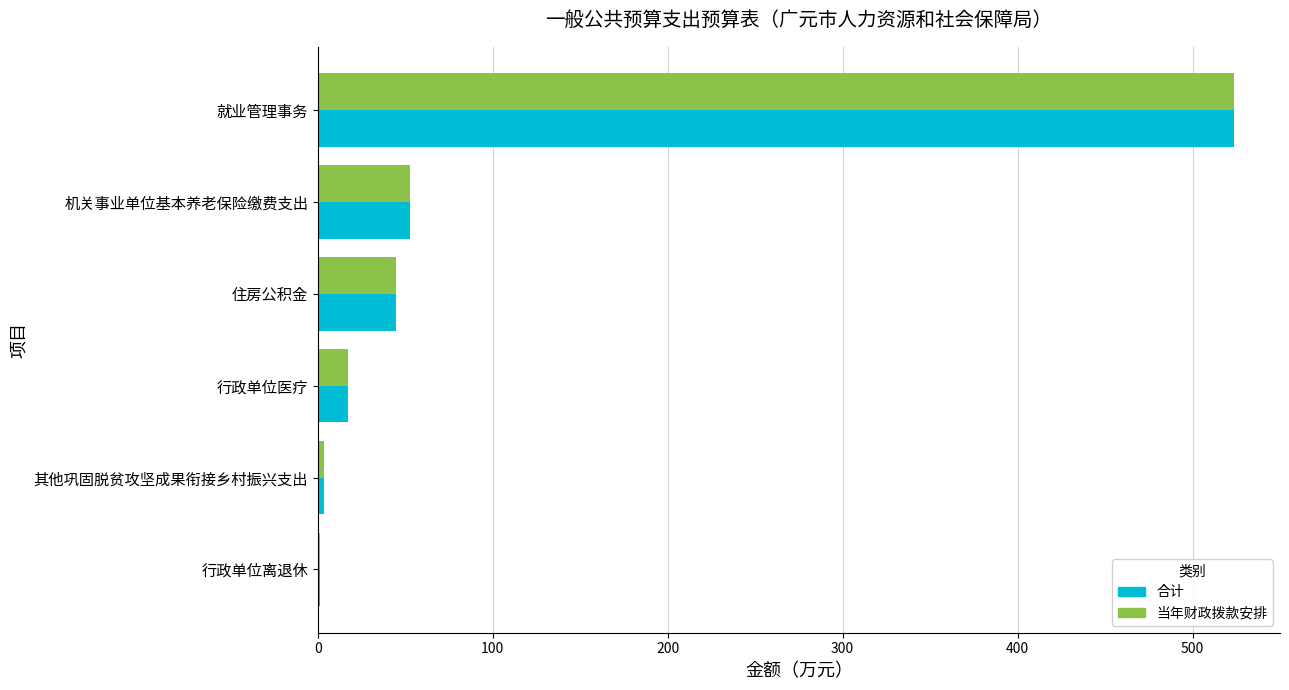

What is the approximate value of 当年财政拨款安排 at 就业管理事务?

523.8